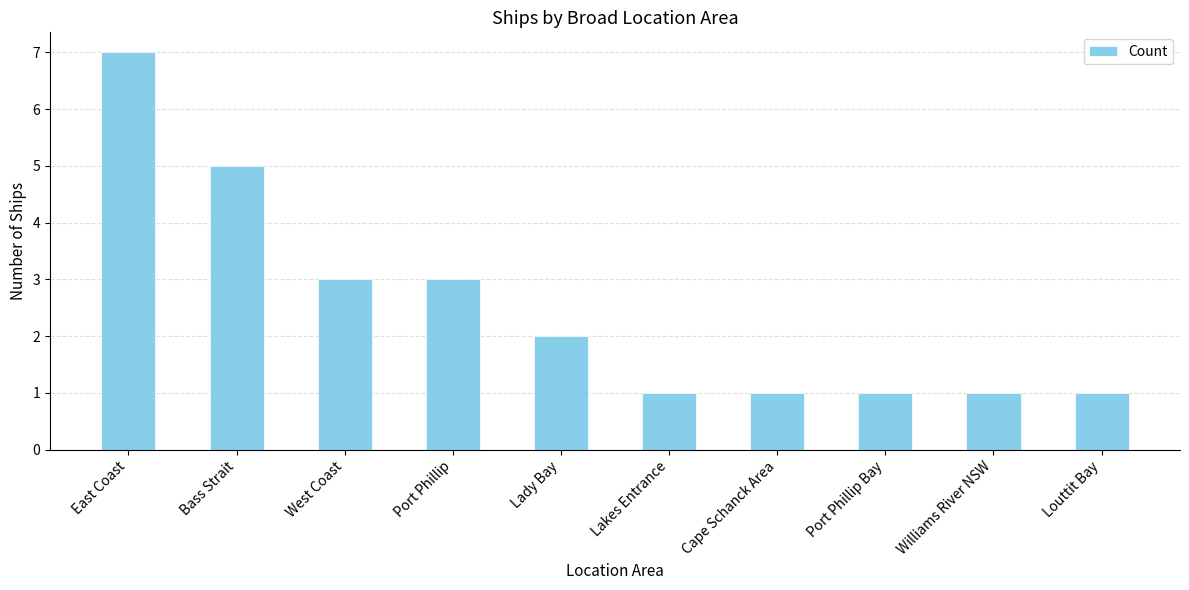

What is the minimum value shown in the chart?

1